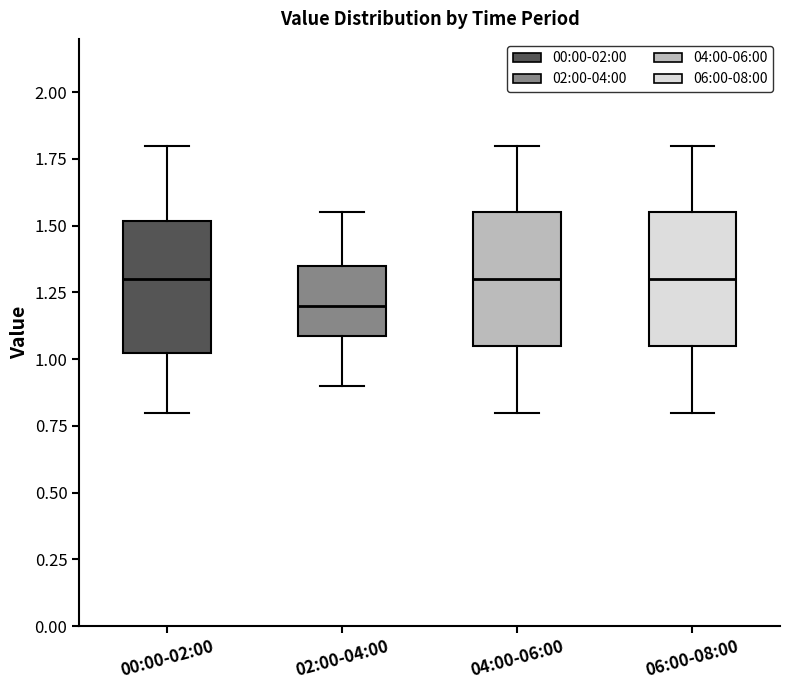

Reading left to right, read every box against the y-axis: the position of its median line, the range the box covers, and the ends of its whiskers. The values are not printed on the chart, so give them approximately, as read against the axis.

00:00-02:00: median 1.30, box 1.00 to 1.50, whiskers 0.80 to 1.80
02:00-04:00: median 1.20, box 1.10 to 1.35, whiskers 0.90 to 1.55
04:00-06:00: median 1.30, box 1.05 to 1.55, whiskers 0.80 to 1.80
06:00-08:00: median 1.30, box 1.05 to 1.55, whiskers 0.80 to 1.80